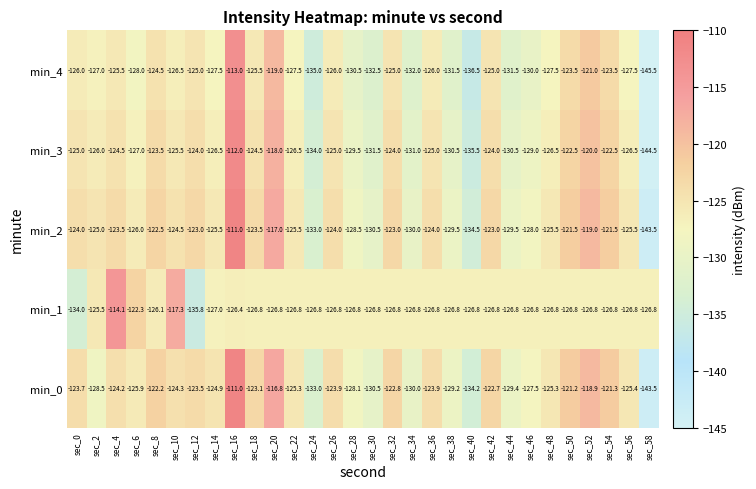

The value of min_2 at sec_40 is -134.5. True or false?

True